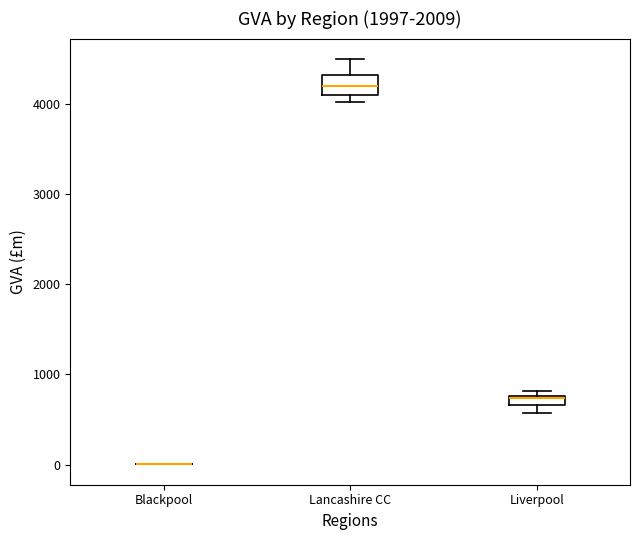

Comparing the boxes themselves (not the whiskers), which one is the tallest?

Lancashire CC